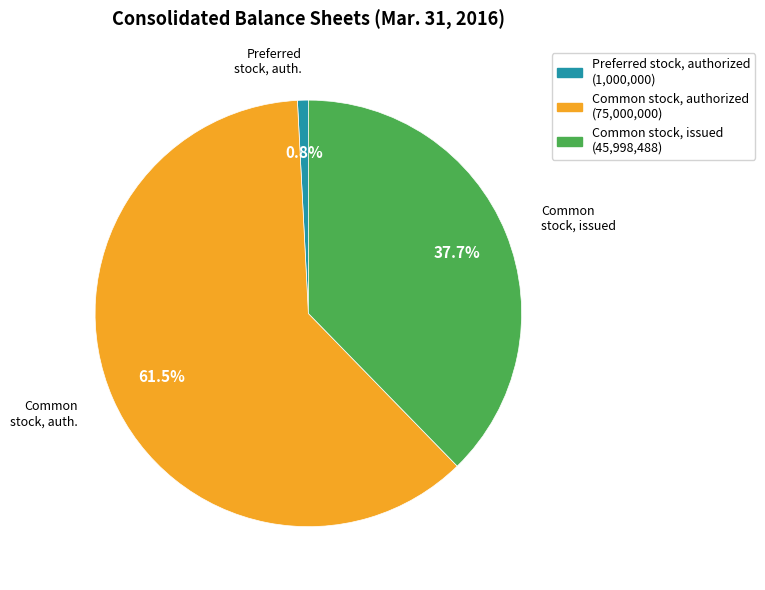

Is there a majority slice in this chart?

Yes